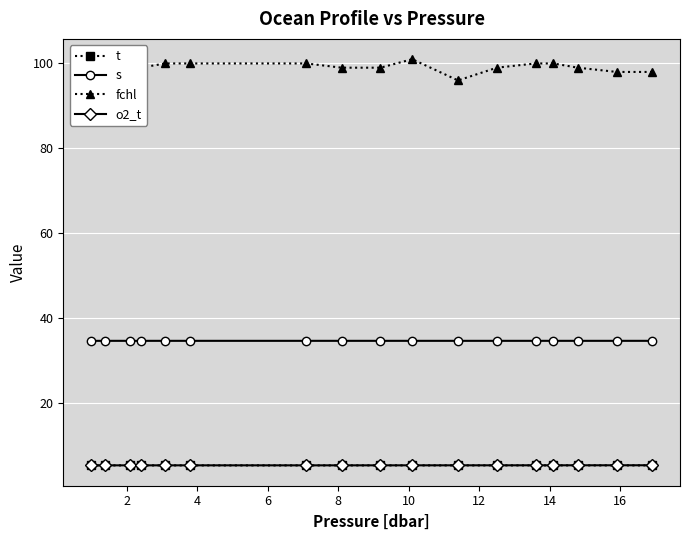

Which series has the widest spread of values?

fchl